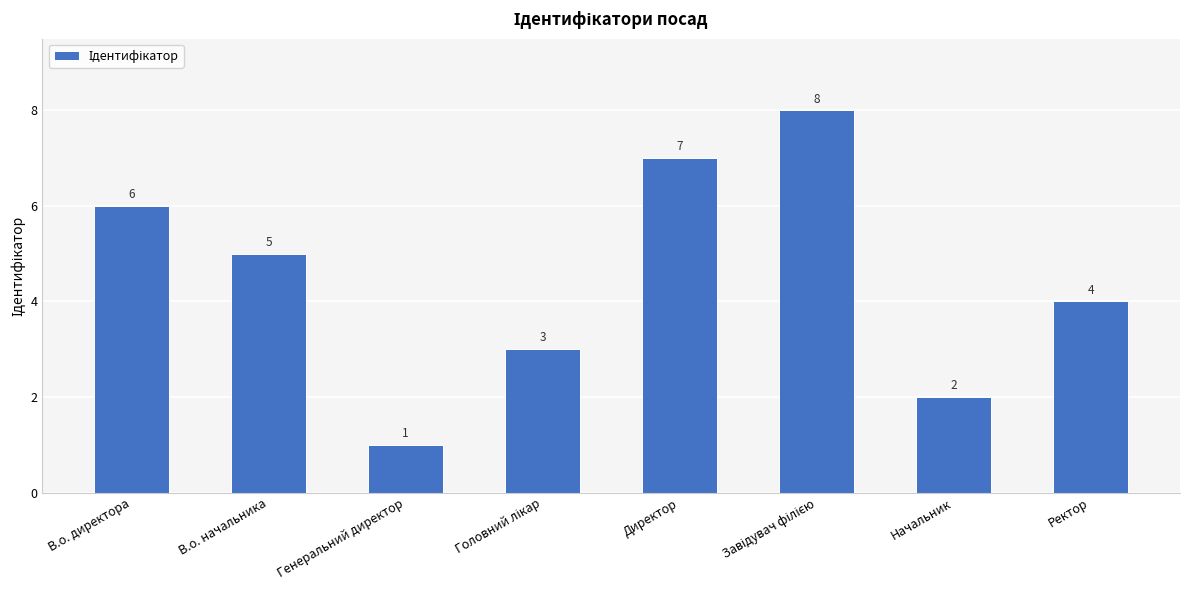

What is the value of the 1st bar from the left?

6